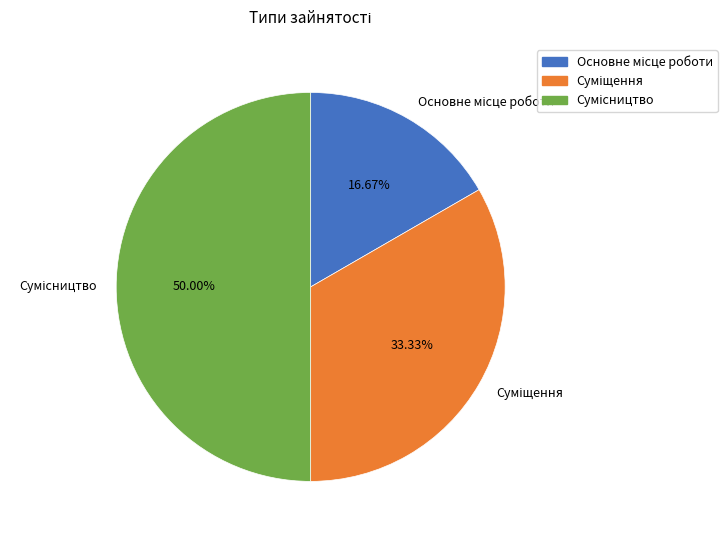

To the nearest percent, what is the combined percentage of Сумісництво and Суміщення?

83%